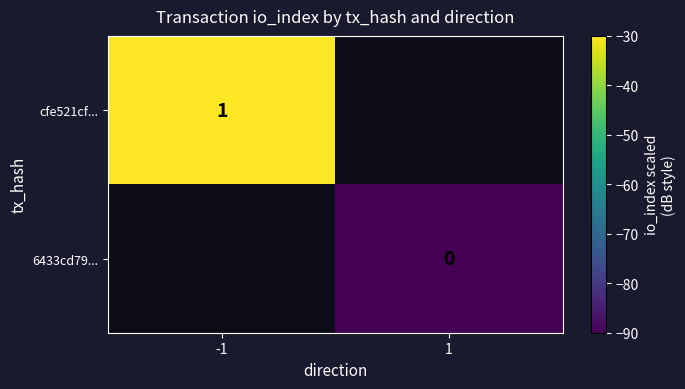

Rank the series by their maximum value, from highest to lowest.

cfe521cf..., 6433cd79...